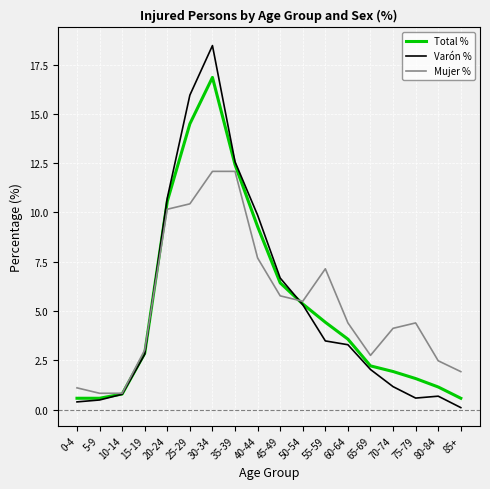

Reading right to left, what are all the values shown in this chart?

Total %: 0.6	1.1	1.6	1.9	2.2	3.6	4.4	5.4	6.4	9.3	12.4	16.9	14.5	10.6	2.9	0.8	0.6	0.6
Varón %: 0.1	0.7	0.6	1.2	2.0	3.3	3.5	5.3	6.7	9.9	12.6	18.5	16.0	10.7	2.8	0.8	0.5	0.4
Mujer %: 1.9	2.5	4.4	4.1	2.7	4.4	7.1	5.5	5.8	7.7	12.1	12.1	10.4	10.2	3.0	0.8	0.8	1.1